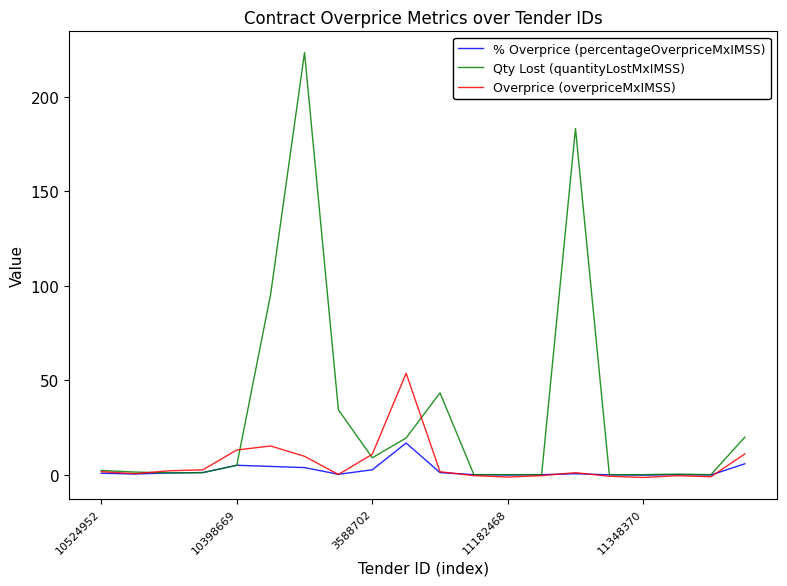

Which series has the largest total across all categories?

Qty Lost (quantityLostMxIMSS)